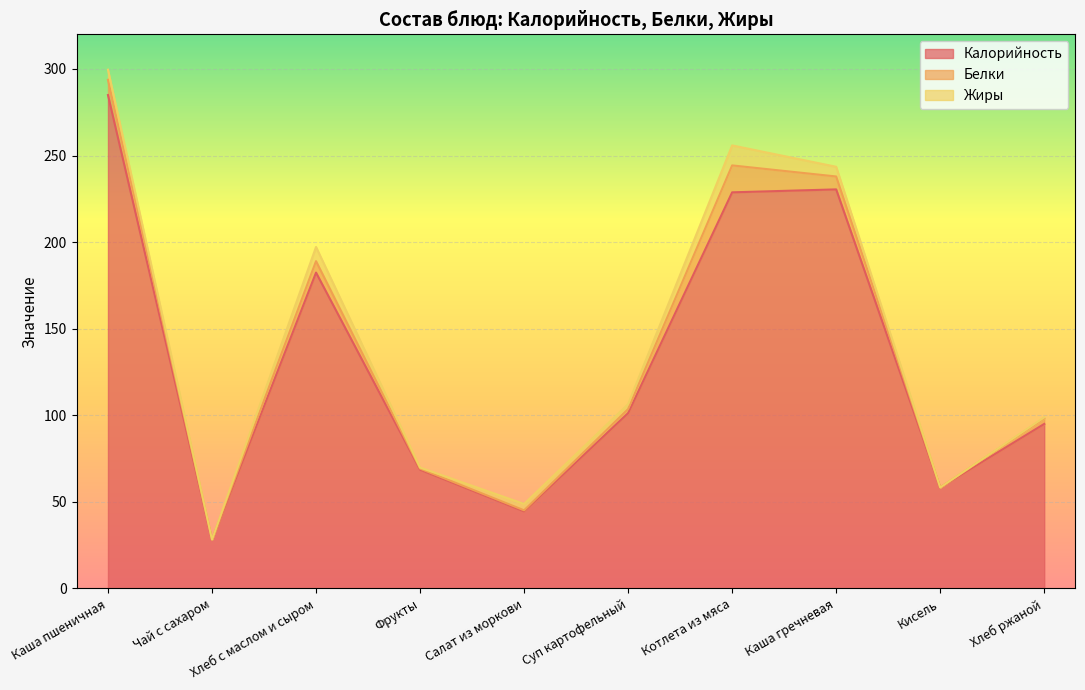

Where is Белки nearest to the value 7?

Хлеб с маслом и сыром